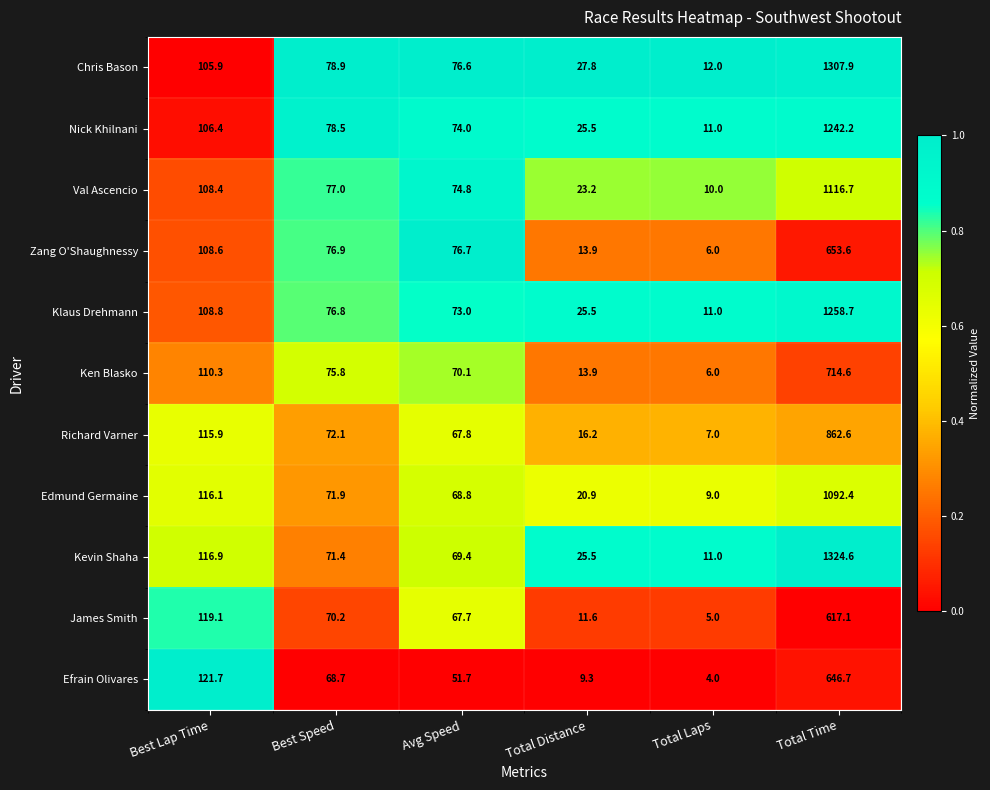

What is the difference between the Edmund Germaine values at Best Lap Time and Total Time?

976.3